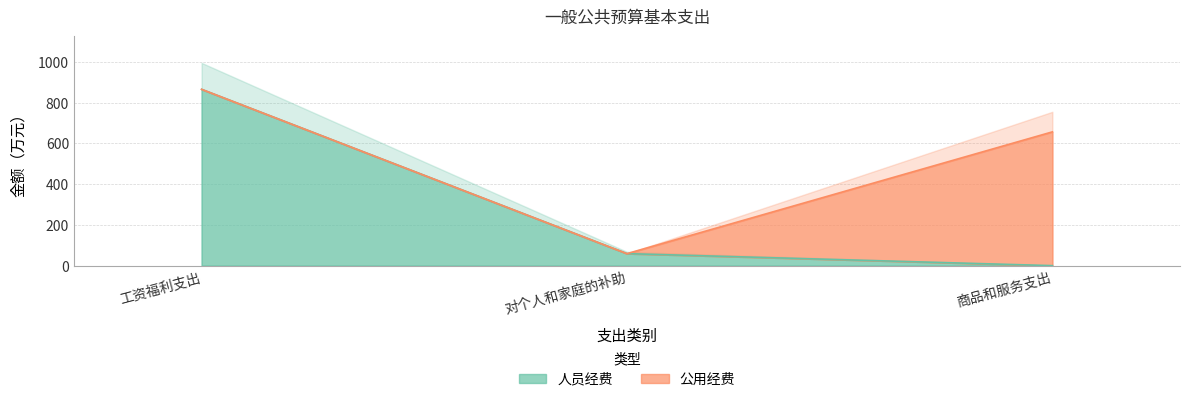

How many categories are shown in the chart?

3